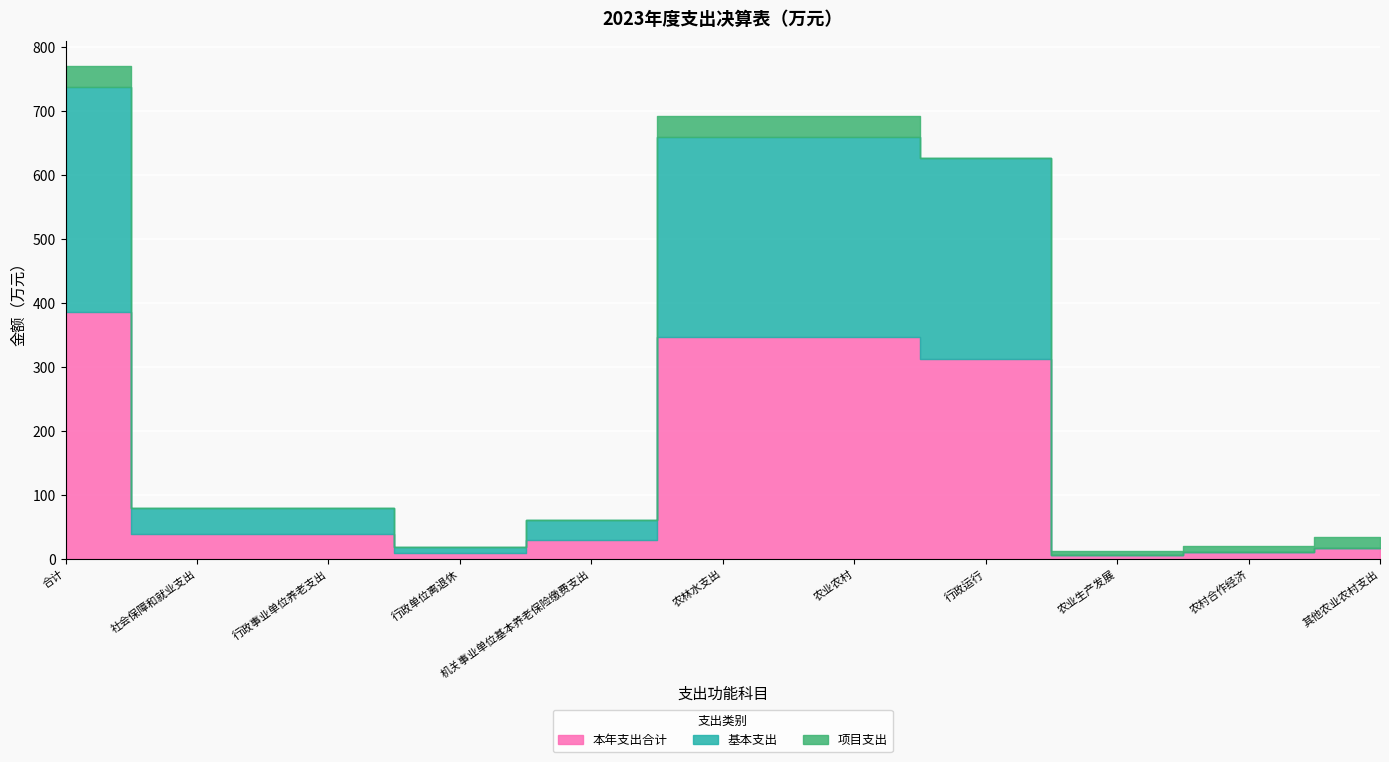

Rank the series by their maximum value, from highest to lowest.

本年支出合计, 基本支出, 项目支出